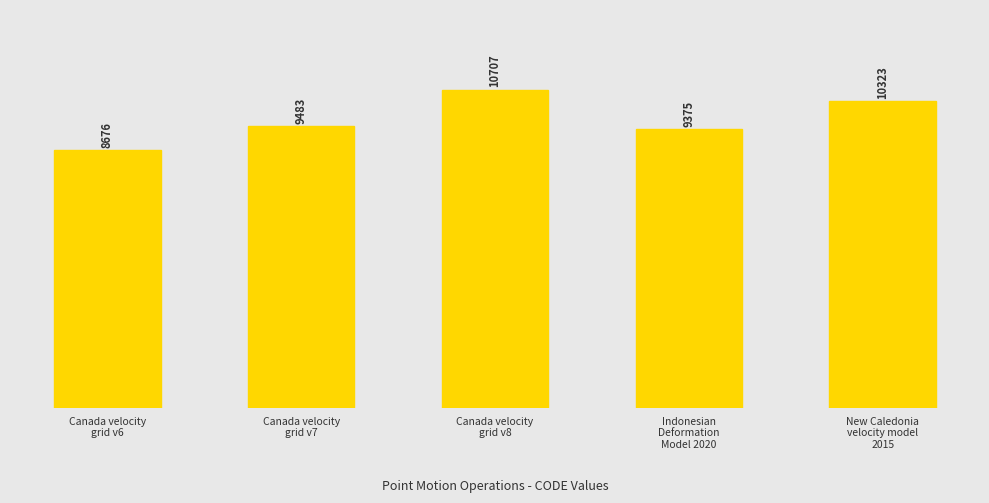

What is the change in value from Canada velocity
grid v6 to New Caledonia
velocity model
2015?

+1647